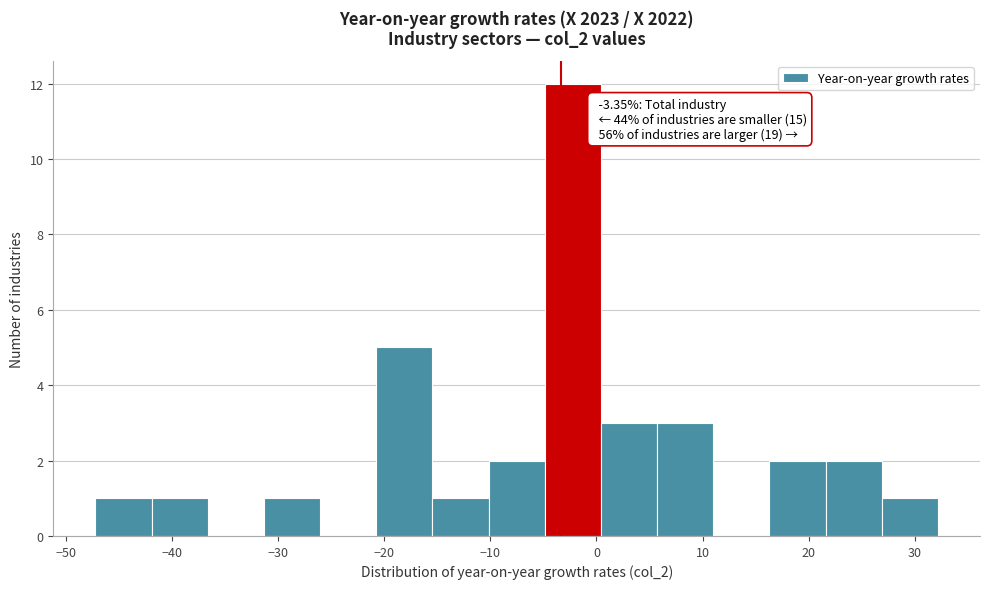

Which range on the x-axis has the tallest bar?

-5 to 0